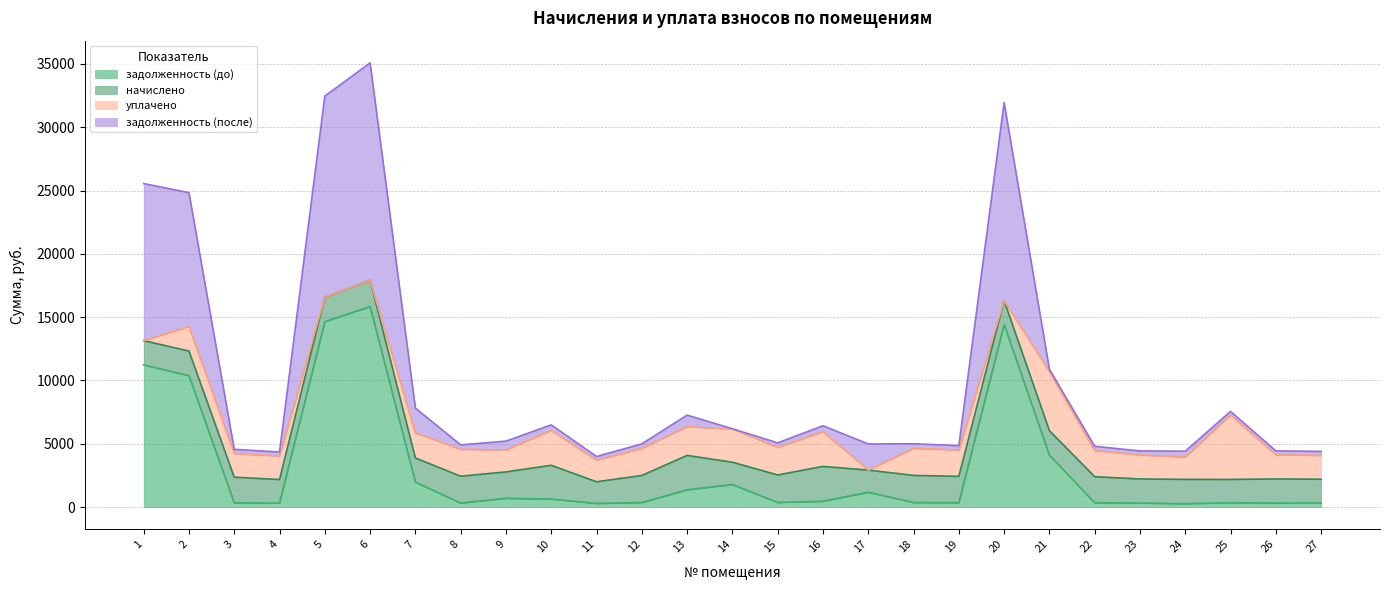

What is the value of the задолженность (до) point at the 19th from the left?

346.3